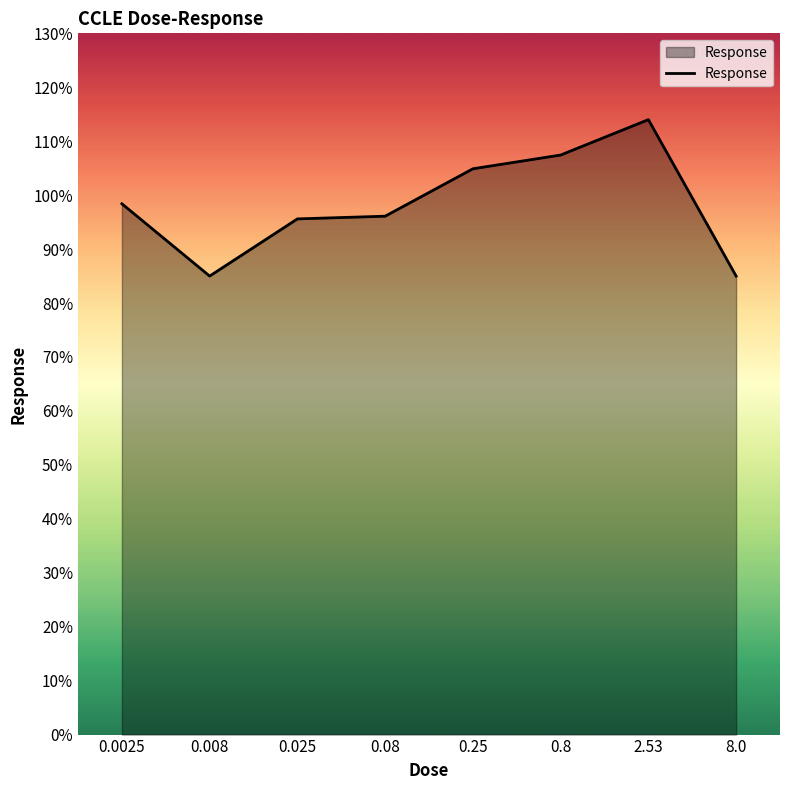

What is the change in value from 0.025 to 2.53?

+18.4